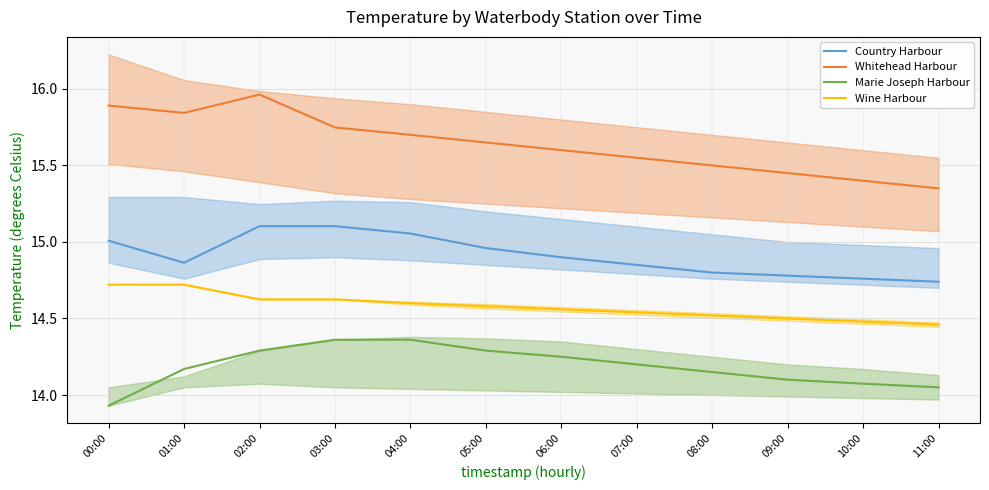

Does the chart have visible grid lines?

Yes